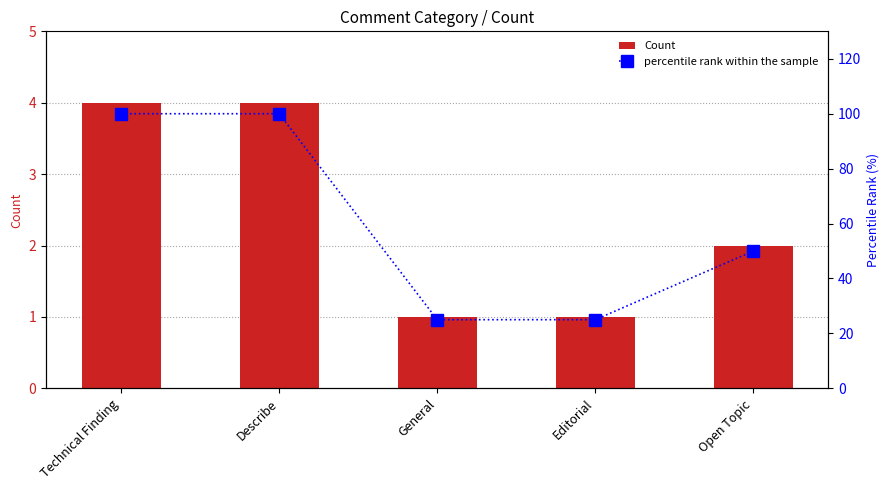

At which label is Count closest to 2?

Open Topic